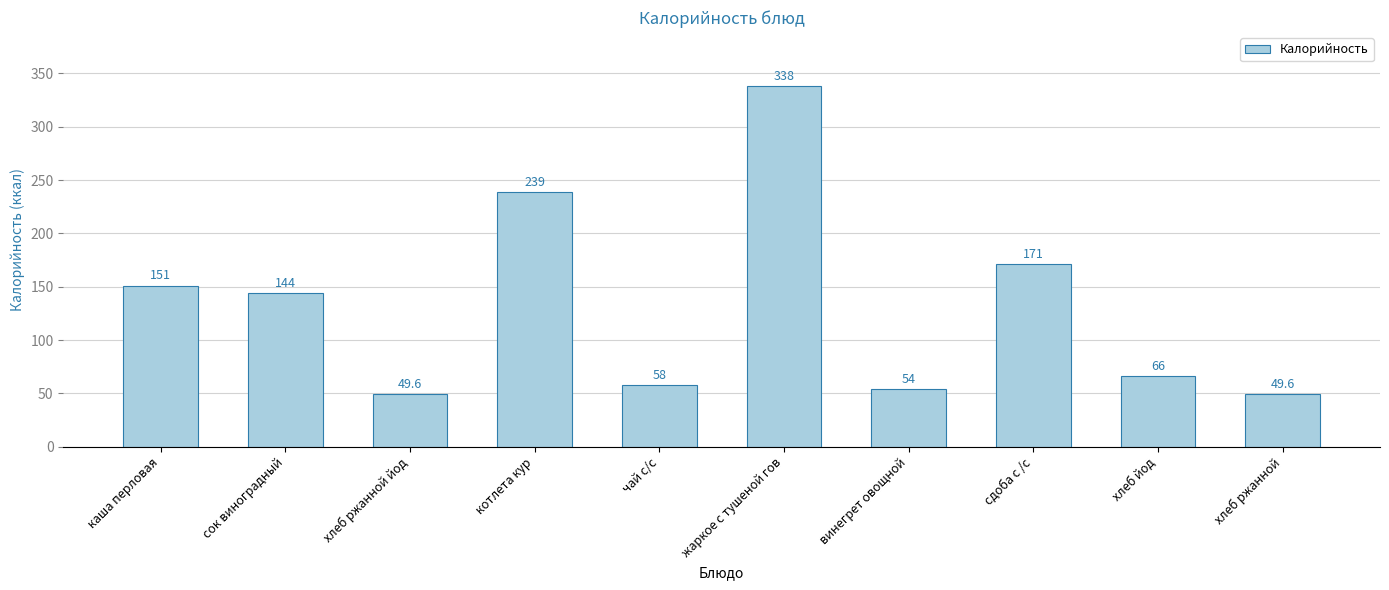

What is the approximate value at каша перловая?

151.0